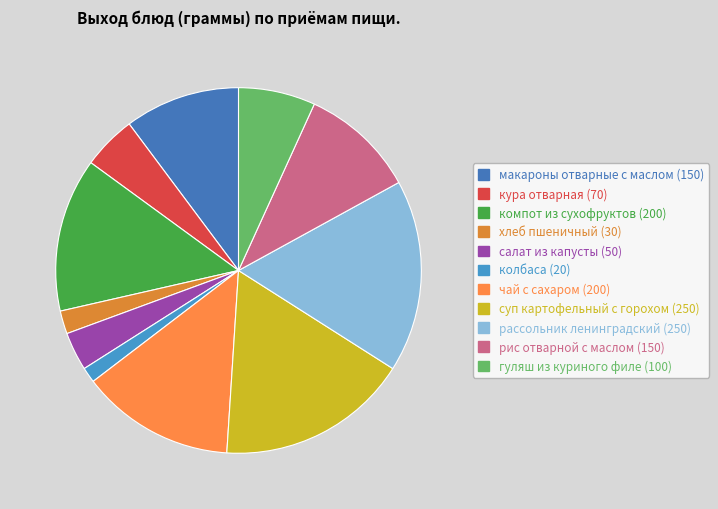

The колбаса slice represents 11% of the pie. True or false?

False